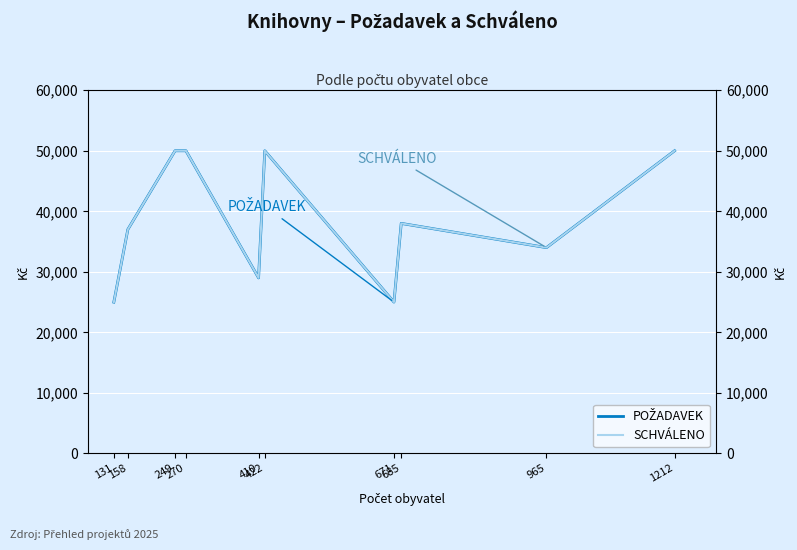

Reading left to right, list all the values displayed in this chart.

POŽADAVEK: 25000	37000	50000	50000	29000	50000	25000	38000	34000	50000
SCHVÁLENO: 25000	37000	50000	50000	29000	50000	25000	38000	34000	50000